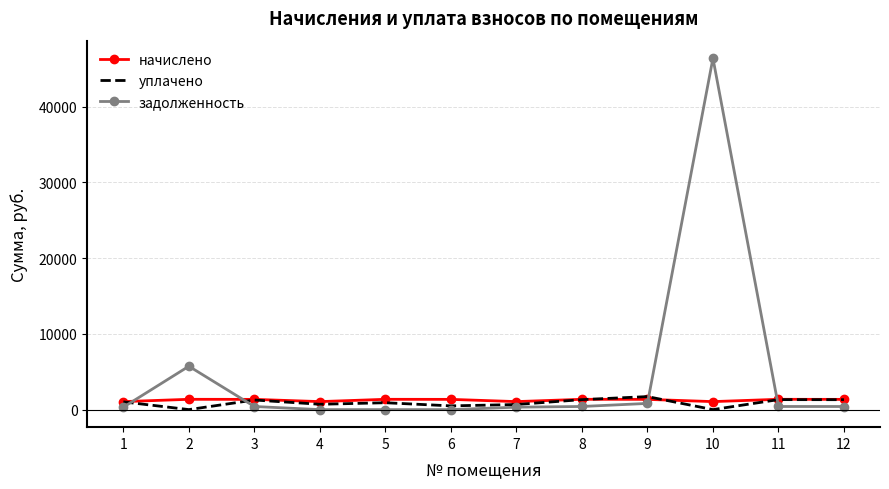

The value of начислено at 8 is 1358.6. True or false?

True